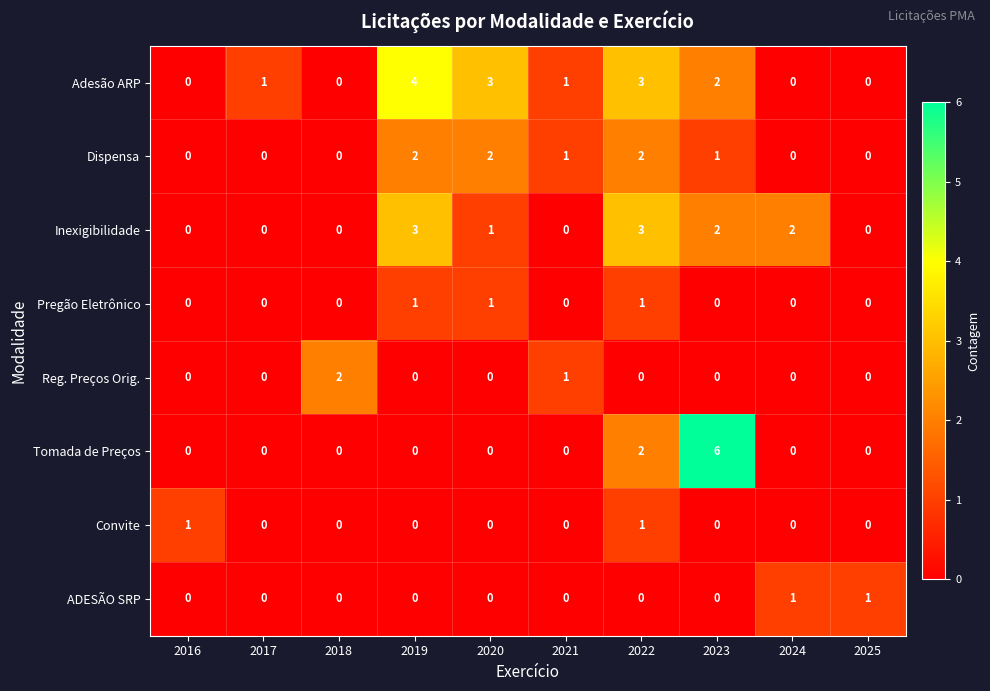

Which series has the largest total across all categories?

Adesão ARP